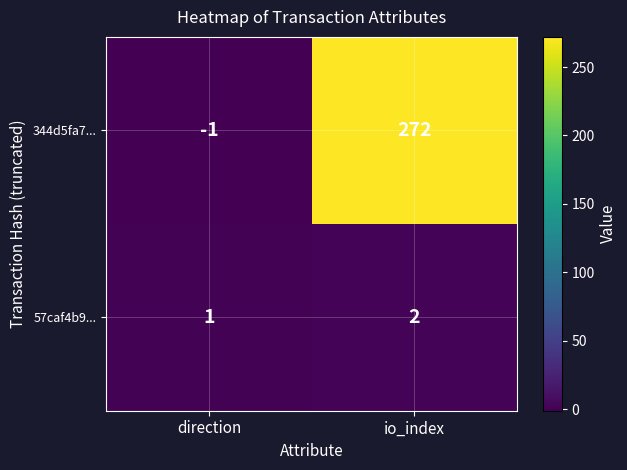

What is the difference between the highest and lowest values at io_index?

270